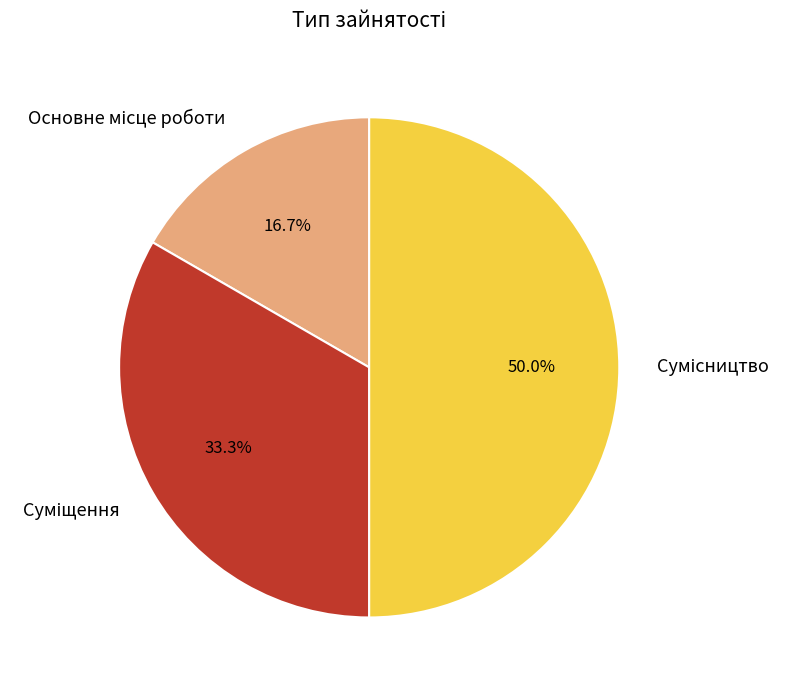

Which slice is the largest?

Сумісництво